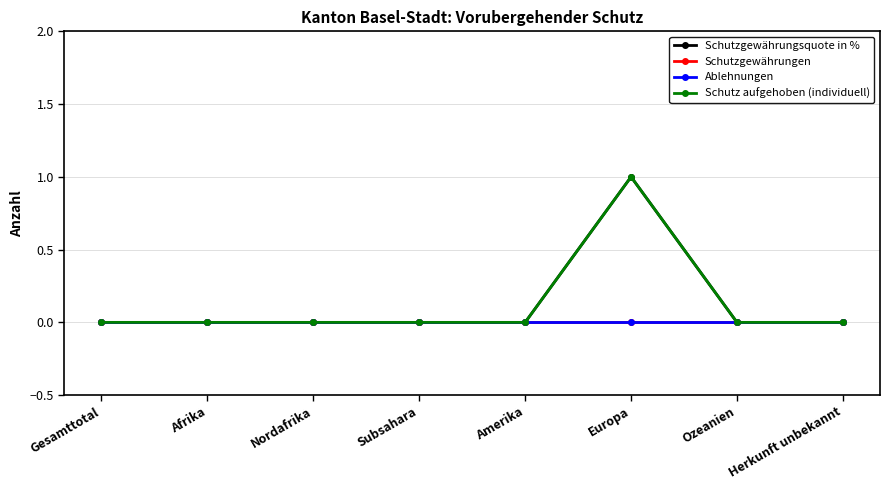

Does the chart have visible grid lines?

Yes